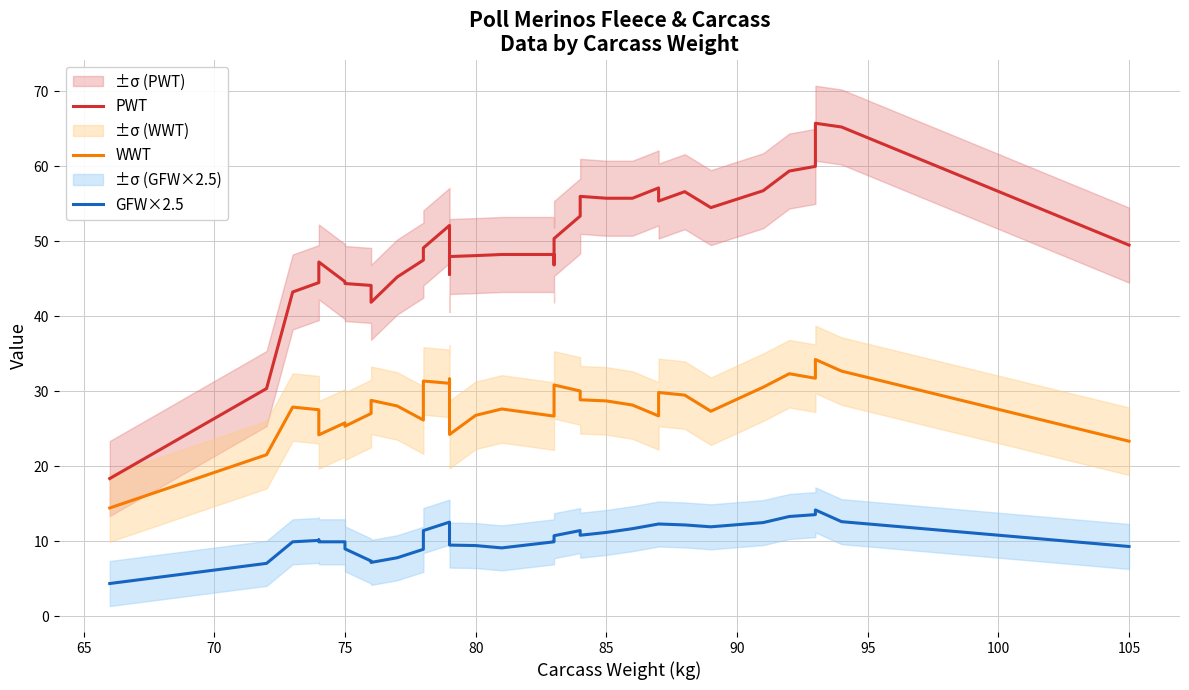

How many values in the PWT series exceed 49?

19